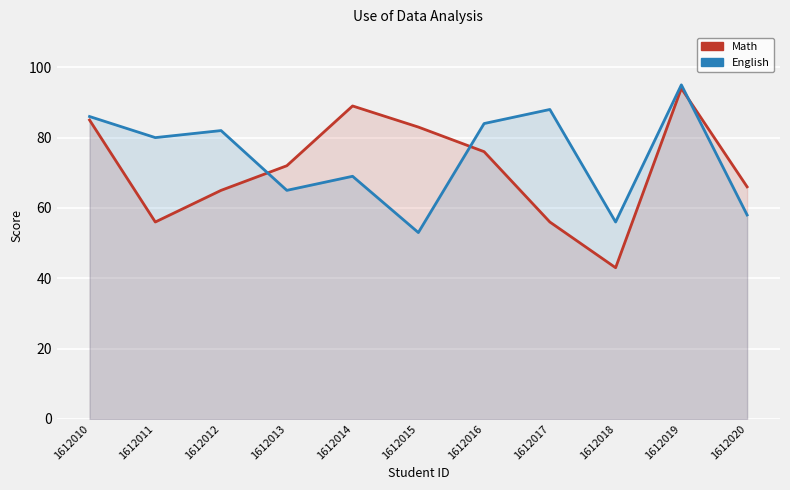

Rank the categories by Math value from lowest to highest.

1612018, 1612011, 1612017, 1612012, 1612020, 1612013, 1612016, 1612015, 1612010, 1612014, 1612019